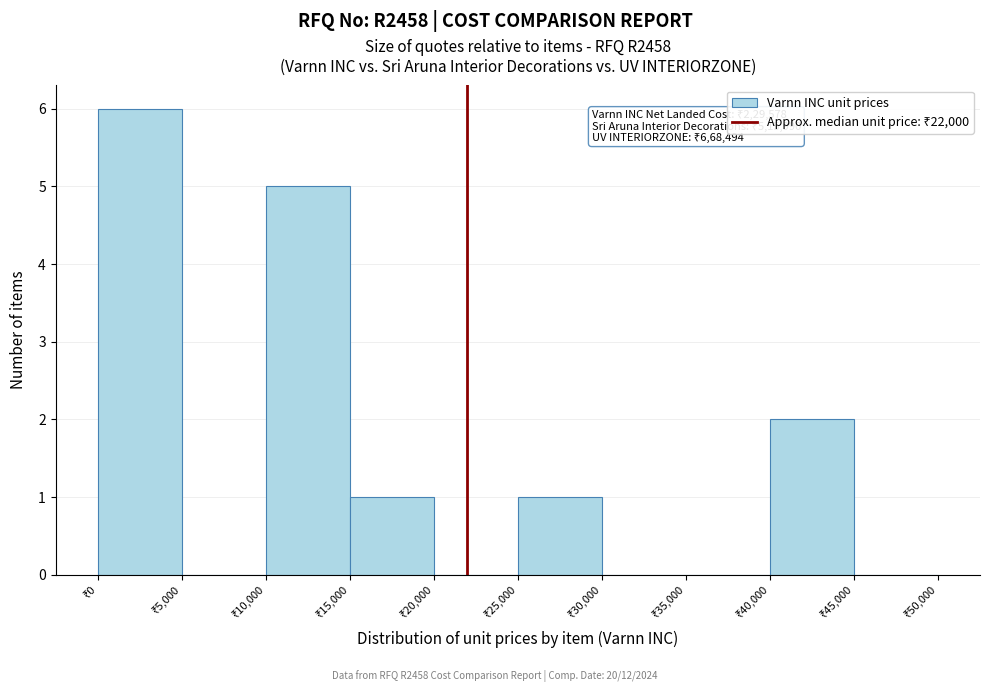

Which range on the x-axis has the tallest bar?

0 to 5000